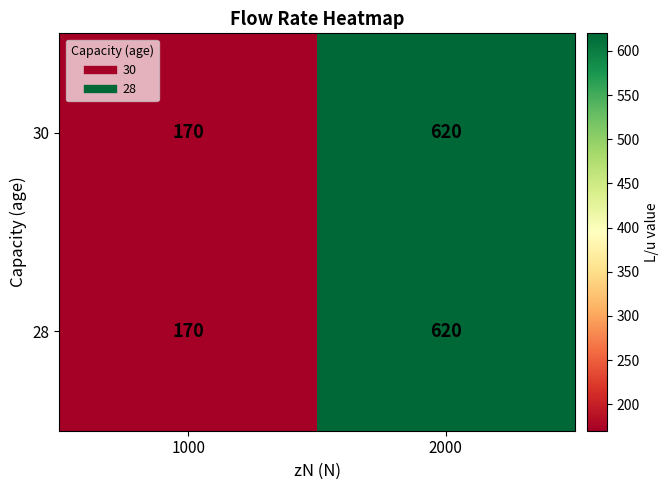

What is the smallest value displayed?

170